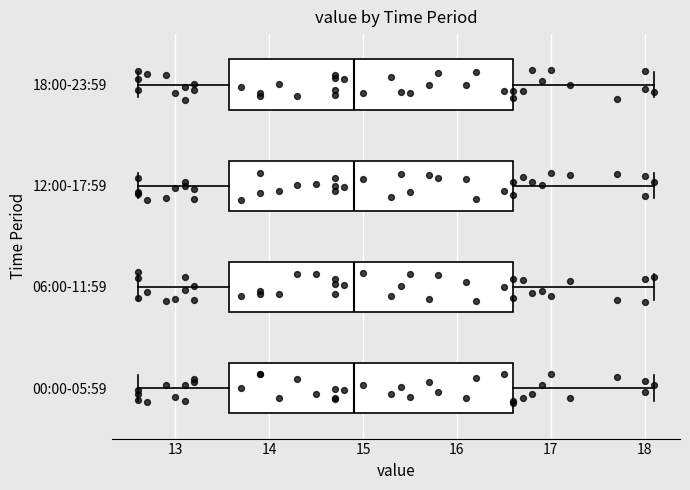

Reading bottom to top, transcribe this box plot: for each box, give where its median line is, the range the box spans, and where its two whiskers end, as read against the x-axis. The values are not printed on the chart, so give them approximately, as read against the axis.

00:00-05:59: median 14.9, box 13.6 to 16.6, whiskers 12.6 to 18.1
06:00-11:59: median 14.9, box 13.6 to 16.6, whiskers 12.6 to 18.1
12:00-17:59: median 14.9, box 13.6 to 16.6, whiskers 12.6 to 18.1
18:00-23:59: median 14.9, box 13.6 to 16.6, whiskers 12.6 to 18.1